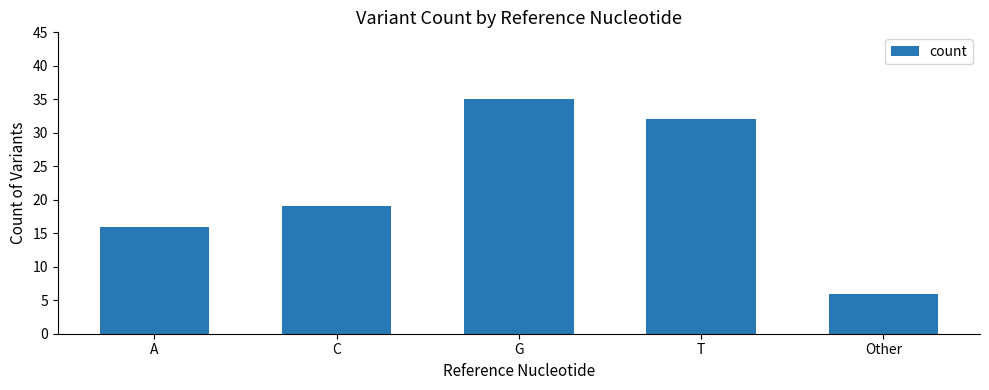

Read the value at A.

16